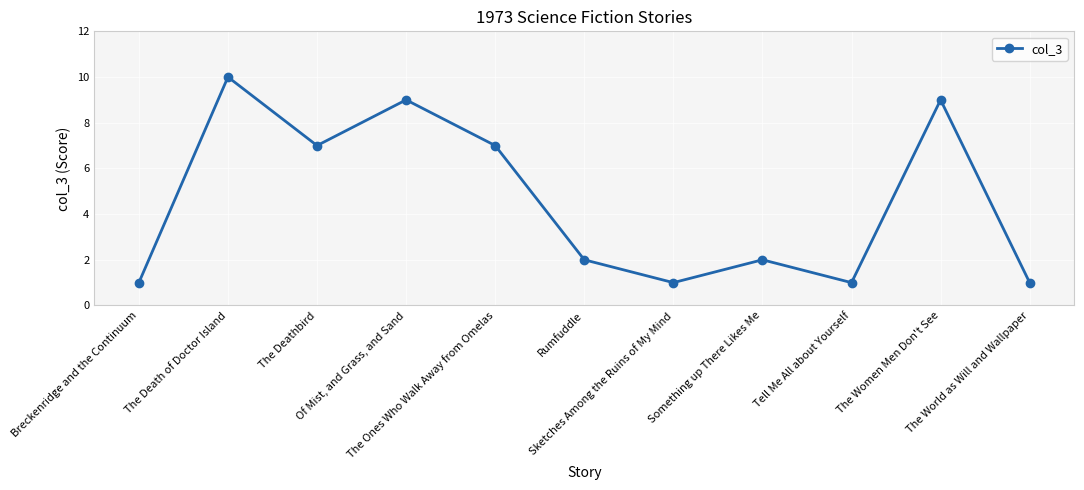

What is the label of the 7th point from the left?

Sketches Among the Ruins of My Mind